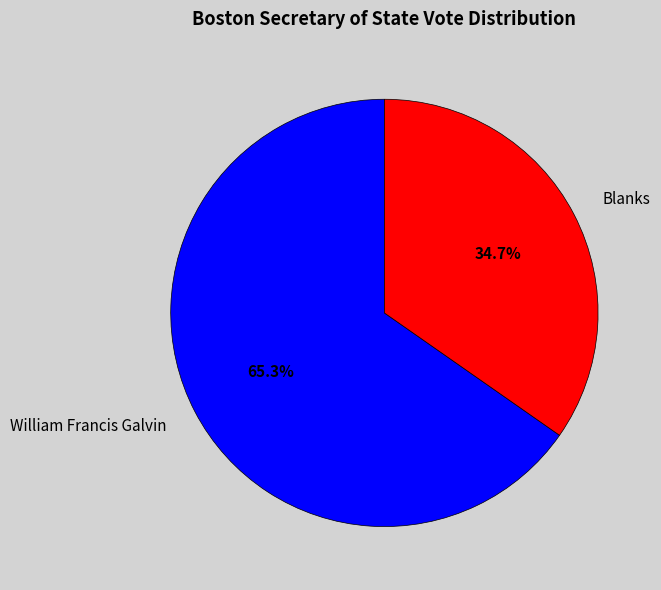

How many segments does this pie chart have?

2